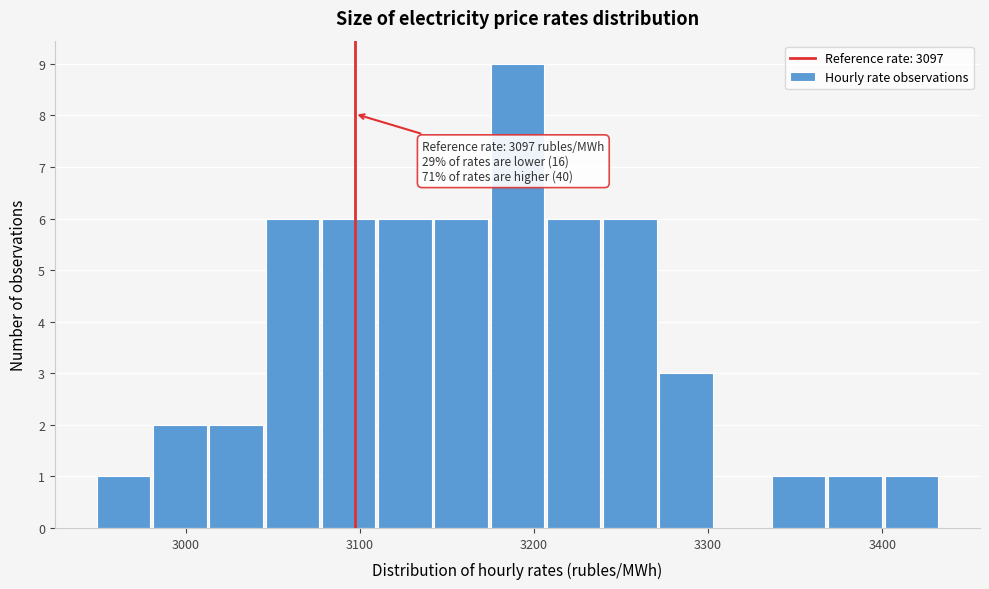

Read against the x-axis, roughly where is the centre of the tallest bar?

3190